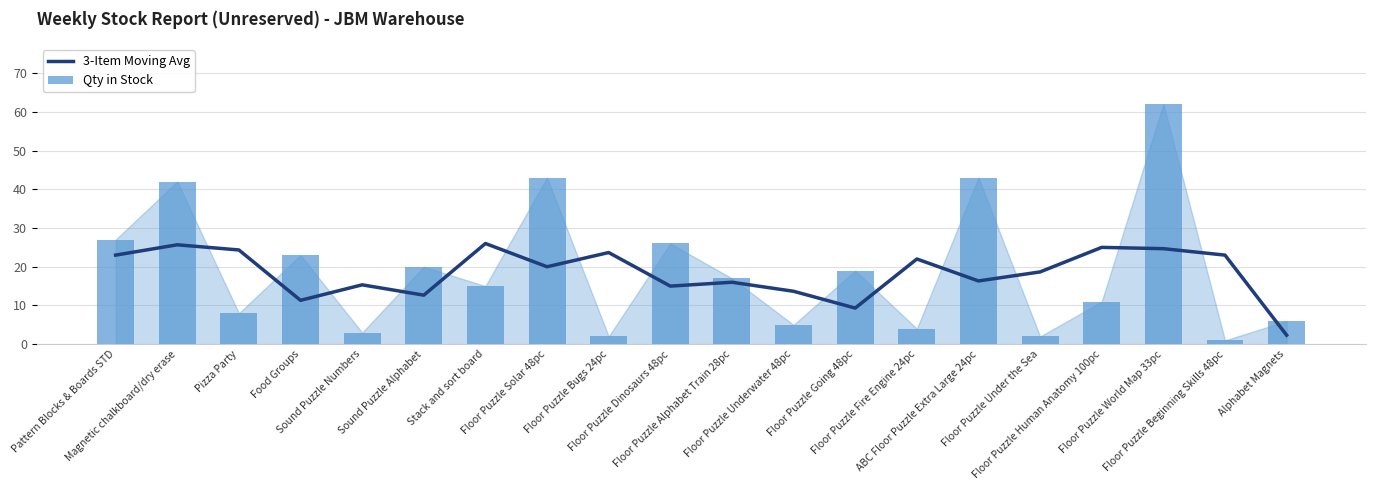

At which label does Qty in Stock reach its peak?

Floor Puzzle World Map 33pc